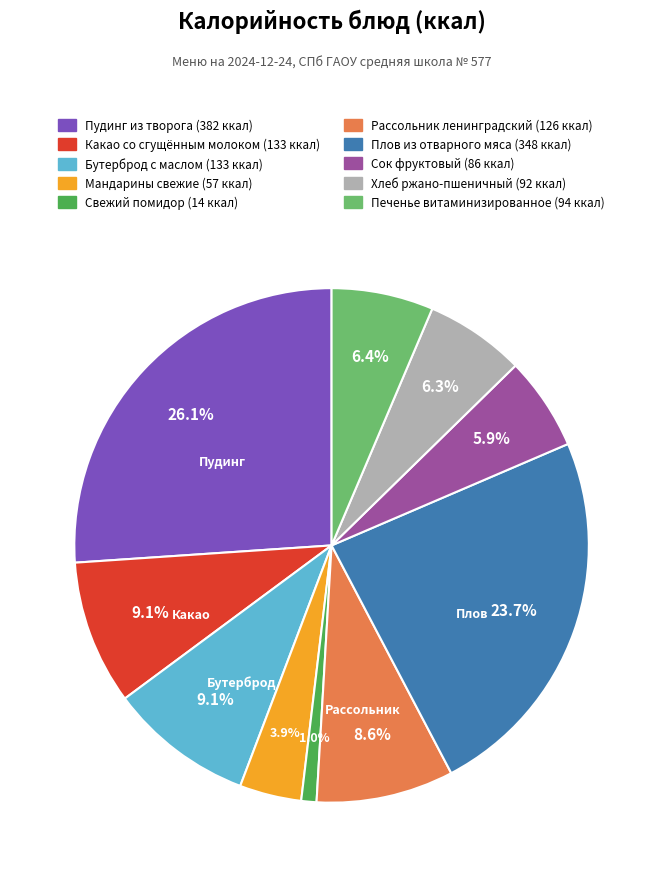

Combined, do Мандарины свежие and Свежий помидор account for over 50%?

No